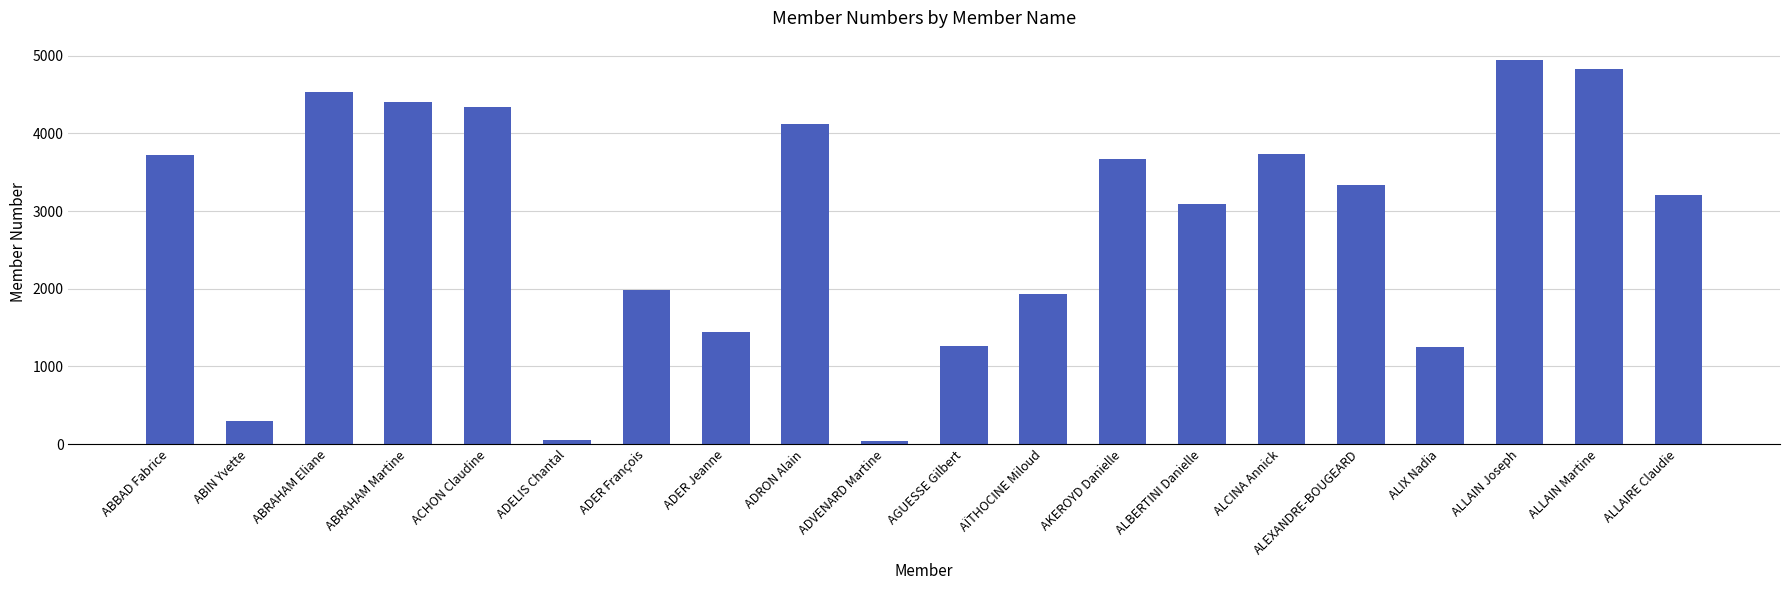

What is the maximum value shown in the chart?

4948